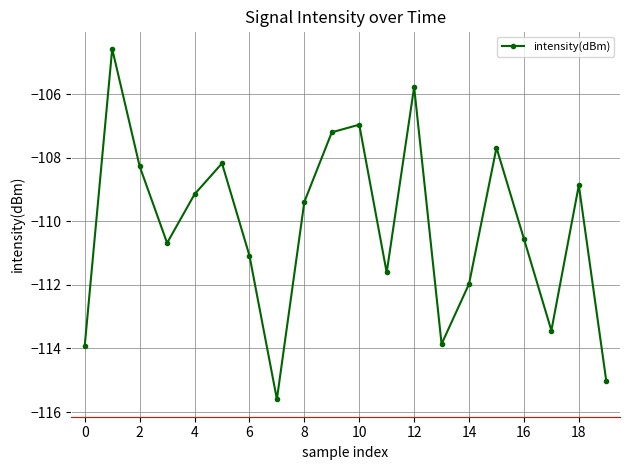

Reading left to right, what are all the values shown in this chart?

-113.9	-104.6	-108.3	-110.7	-109.2	-108.2	-111.1	-115.6	-109.4	-107.2	-107.0	-111.6	-105.8	-113.9	-112.0	-107.7	-110.6	-113.4	-108.9	-115.0